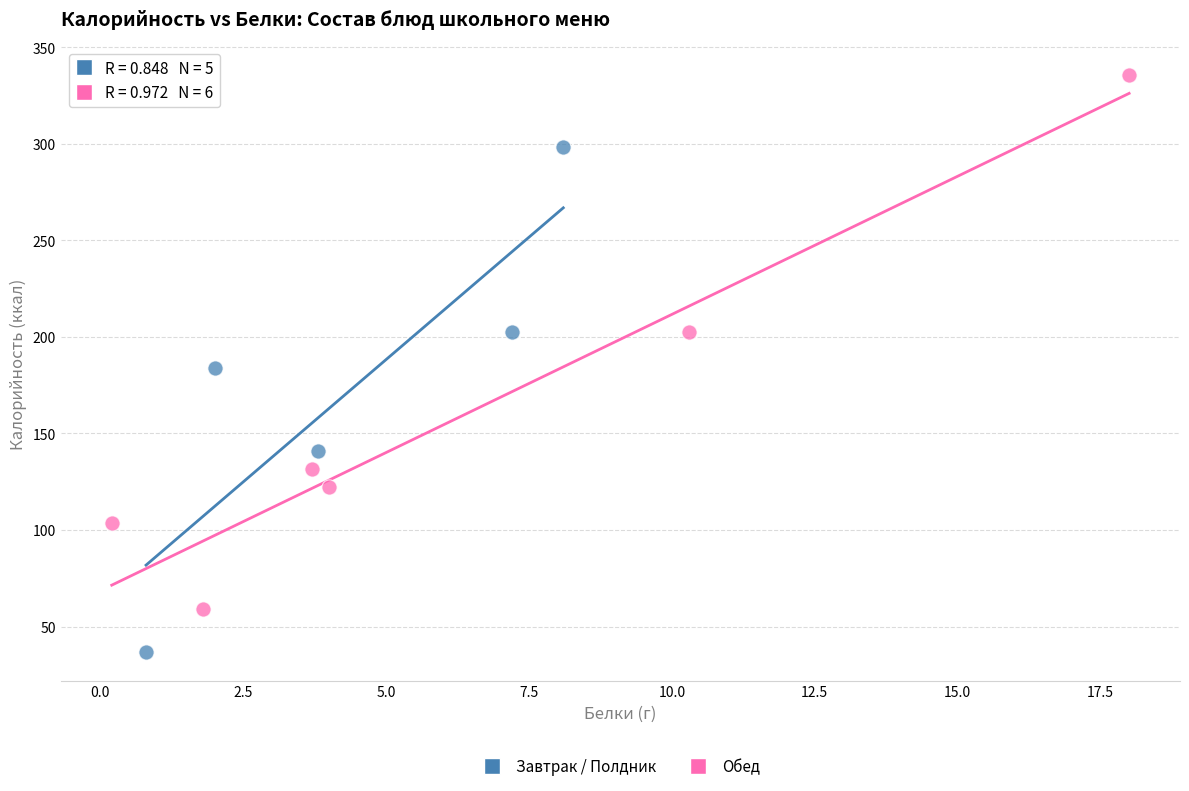

Which series reaches the minimum Y coordinate?

Завтрак / Полдник